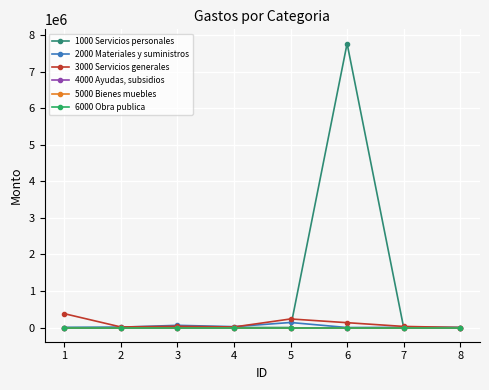

Is this an area chart (filled region under the line)?

No